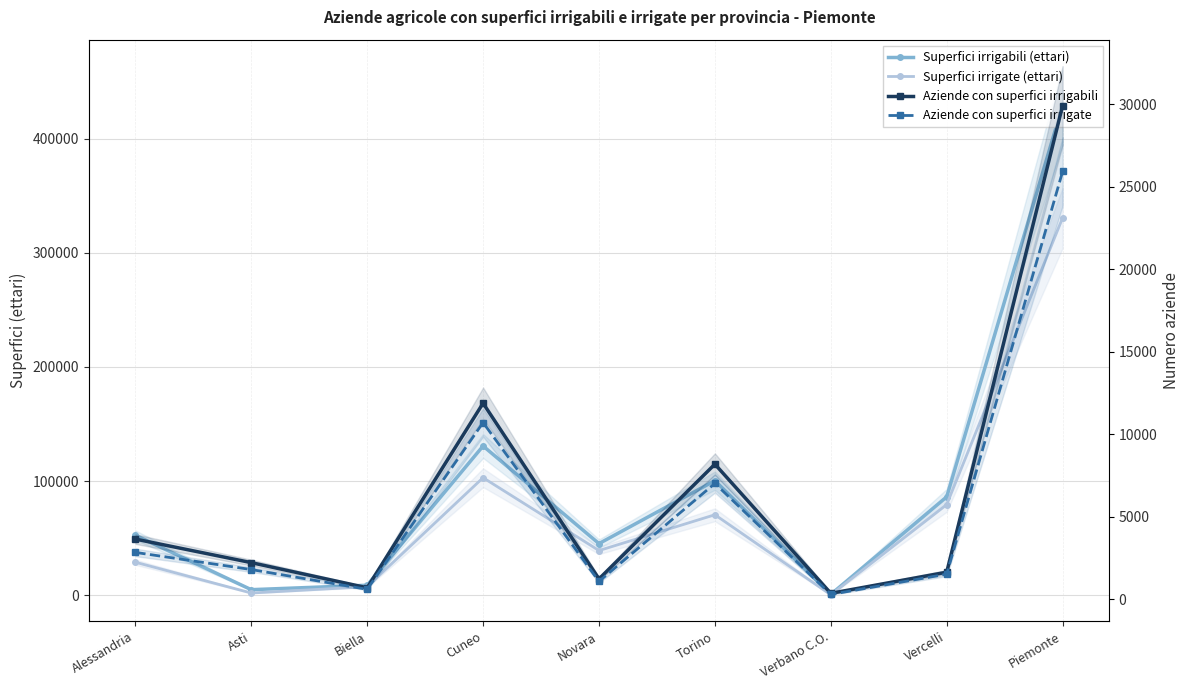

What is the label of the 3rd point from the right?

Verbano C.O.